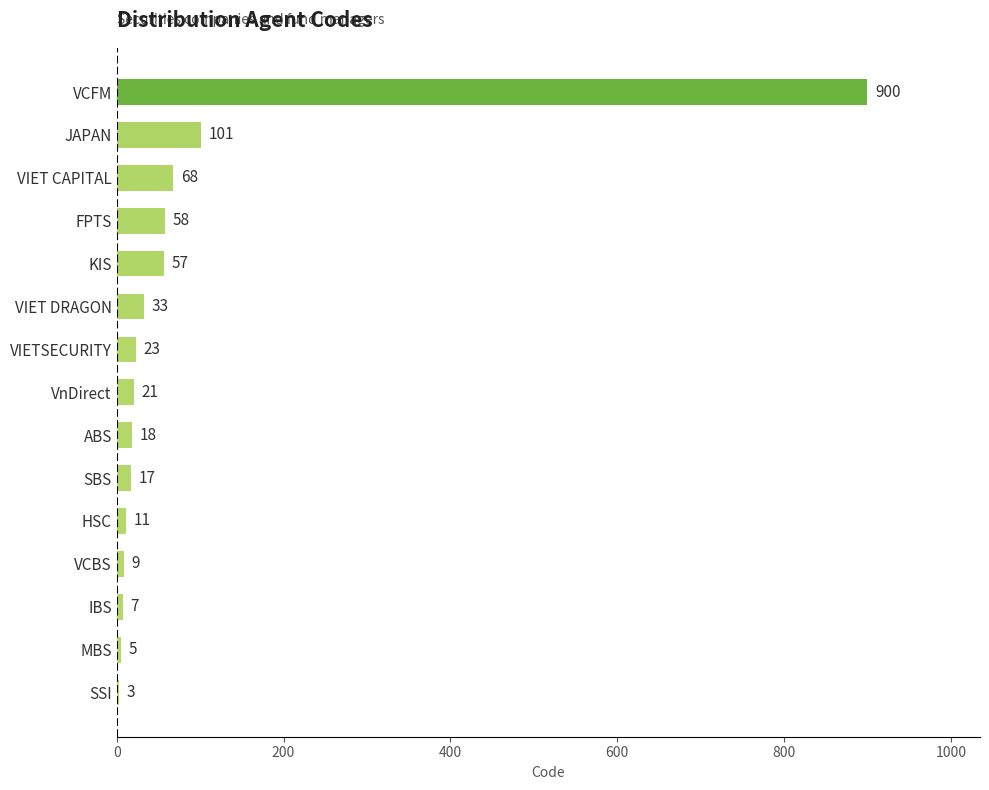

Does the chart contain stacked bars?

No